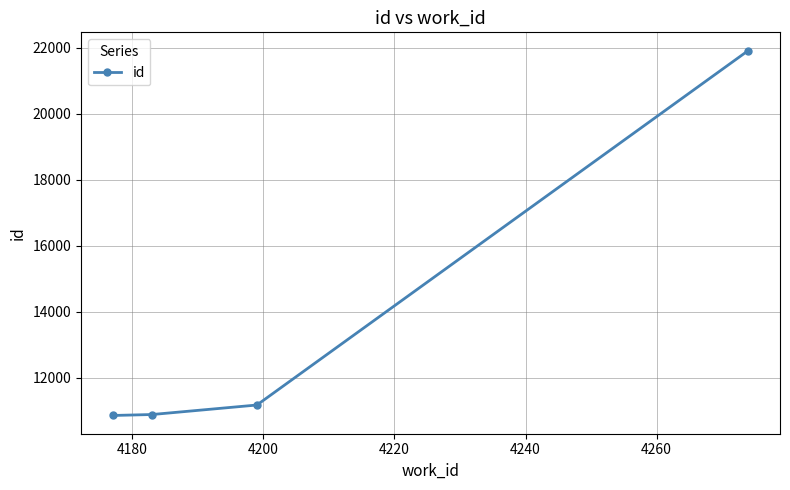

What is the difference between the maximum and minimum values?

11058